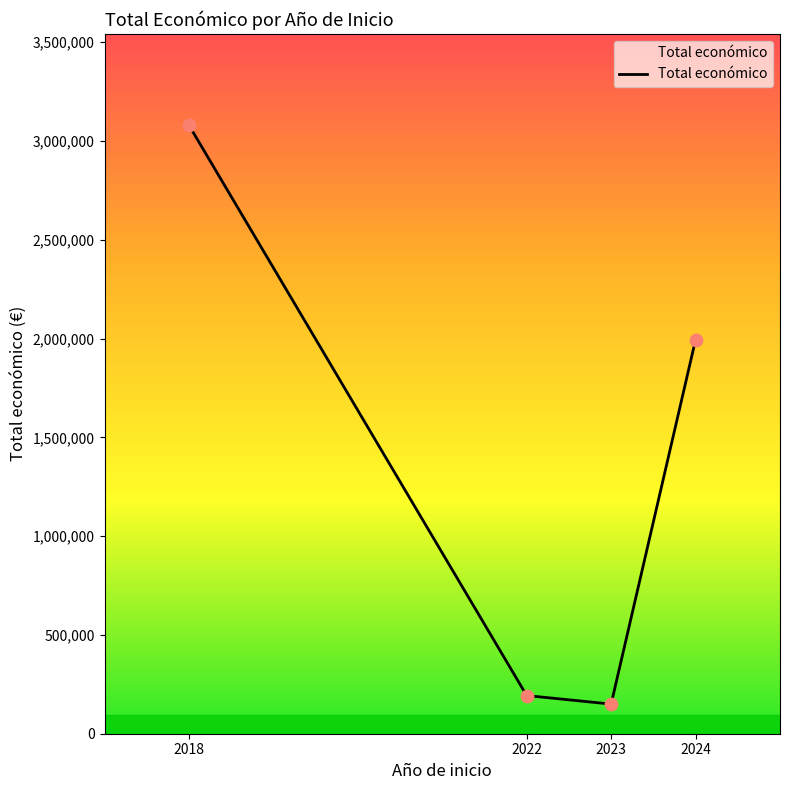

Approximately how many times larger is the value at 2024 compared to 2023?

13.3